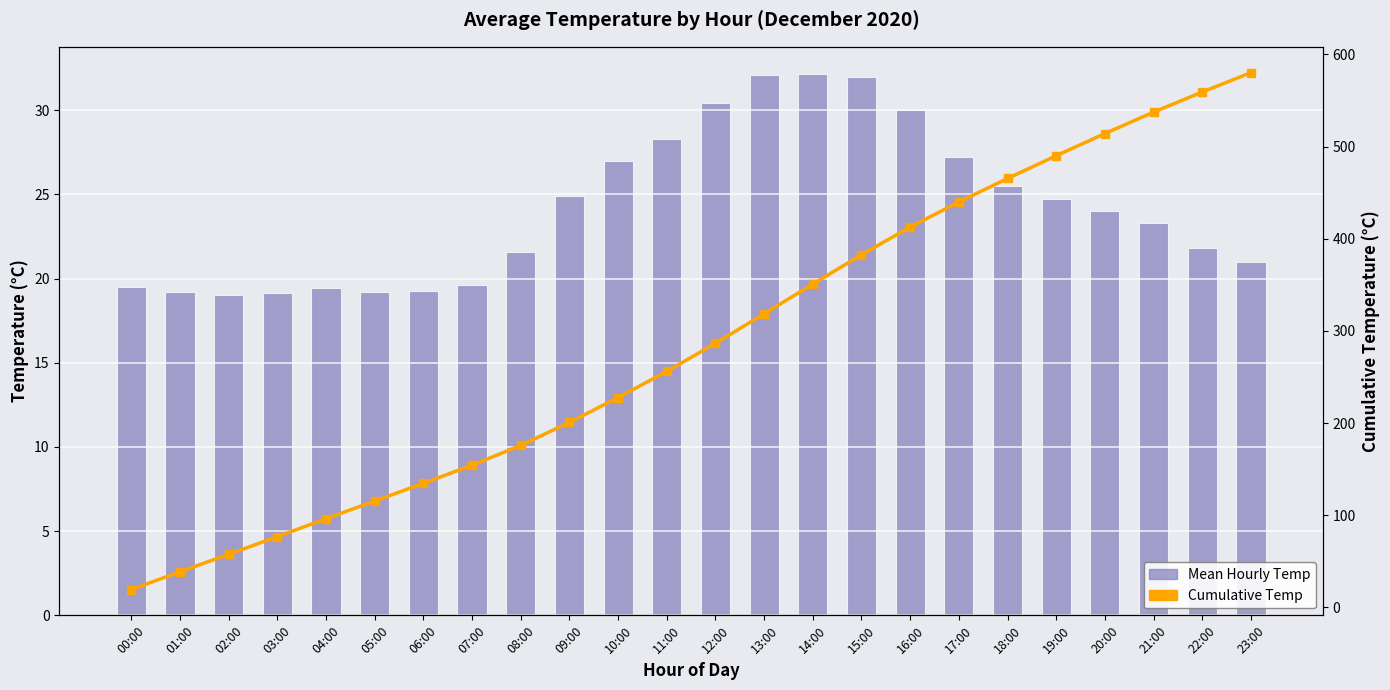

How many groups of bars are there?

24